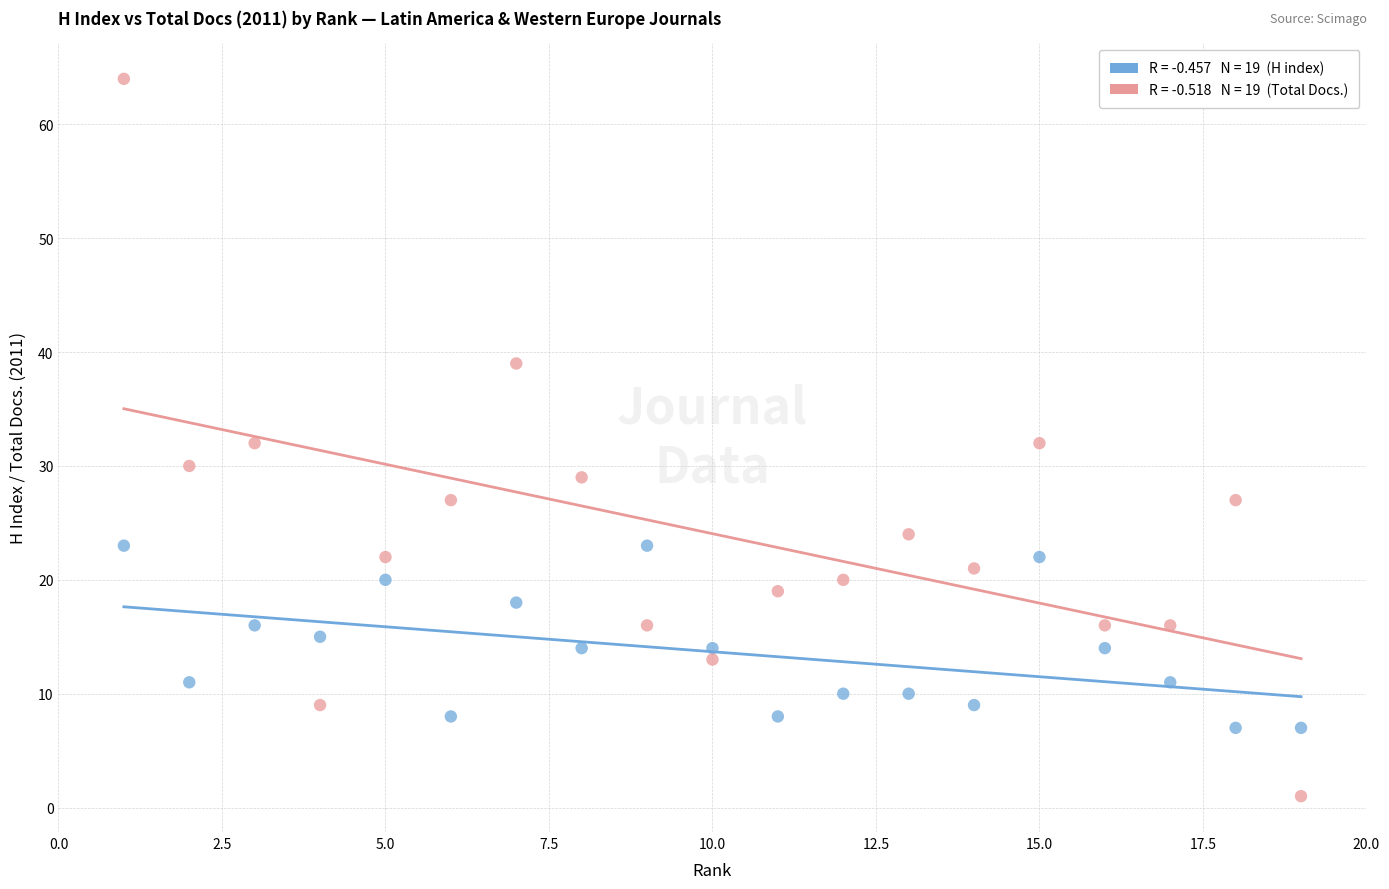

Across all data points, what is the range of X values (max minus min)?

18